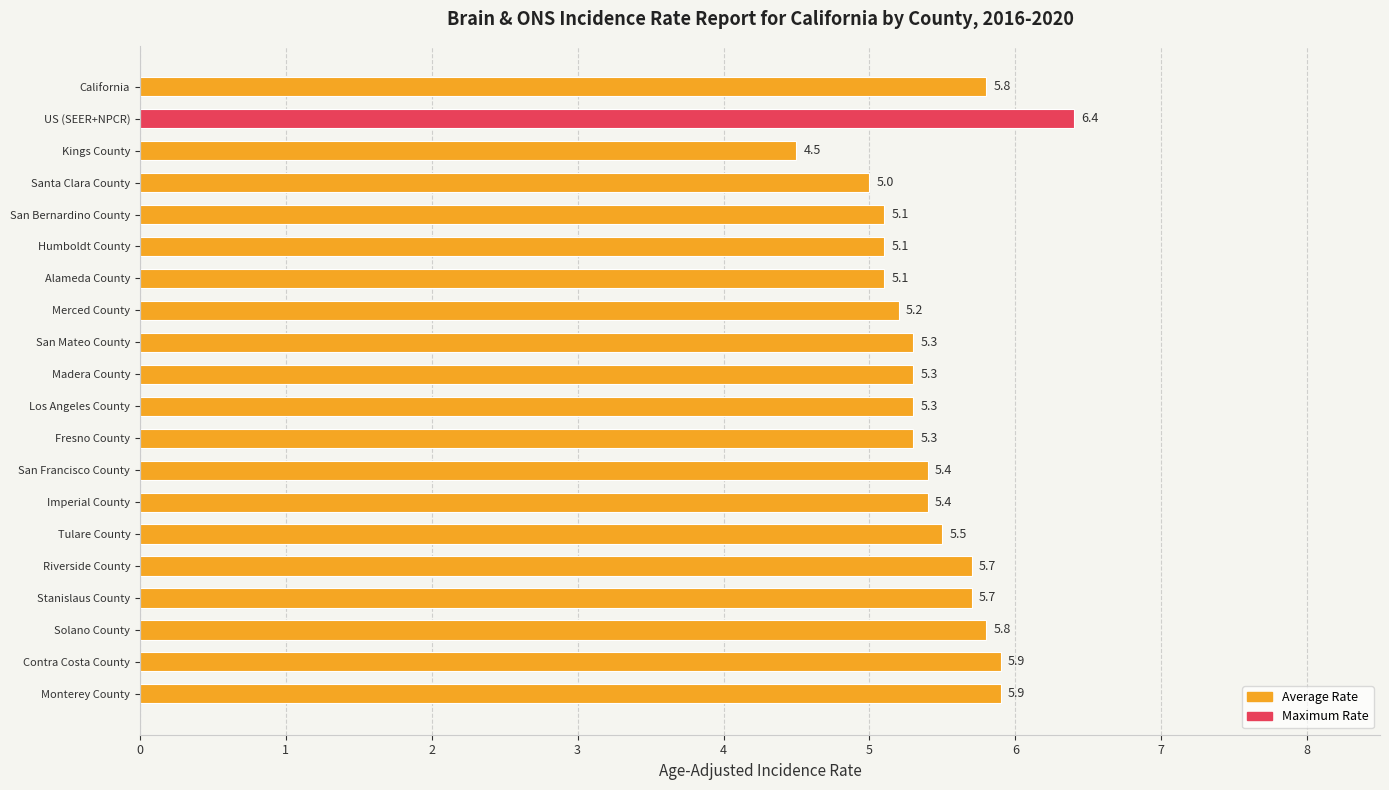

What is the value of the 5th bar from the top?

5.1